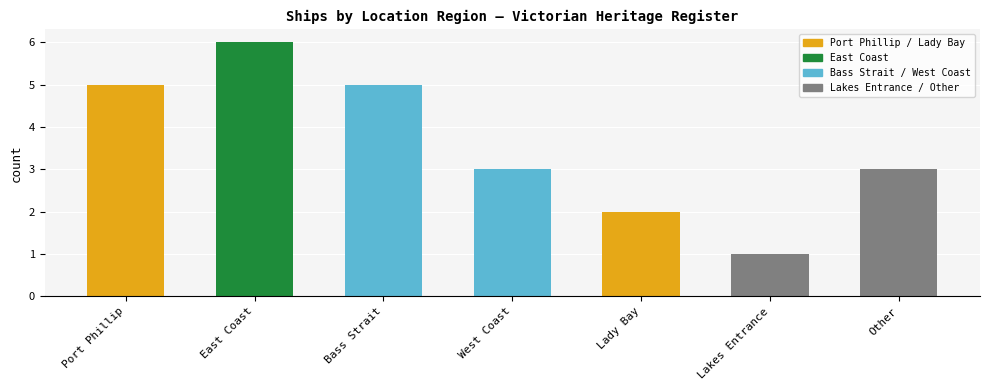

What is the smallest value displayed?

1